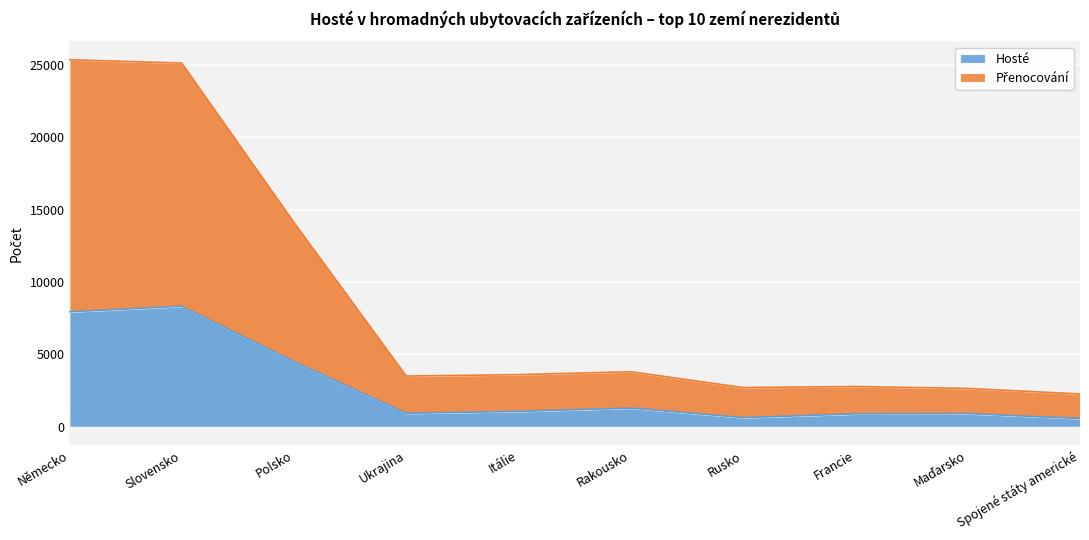

What is the difference between the second highest and minimum values in the Hosté series?

7369